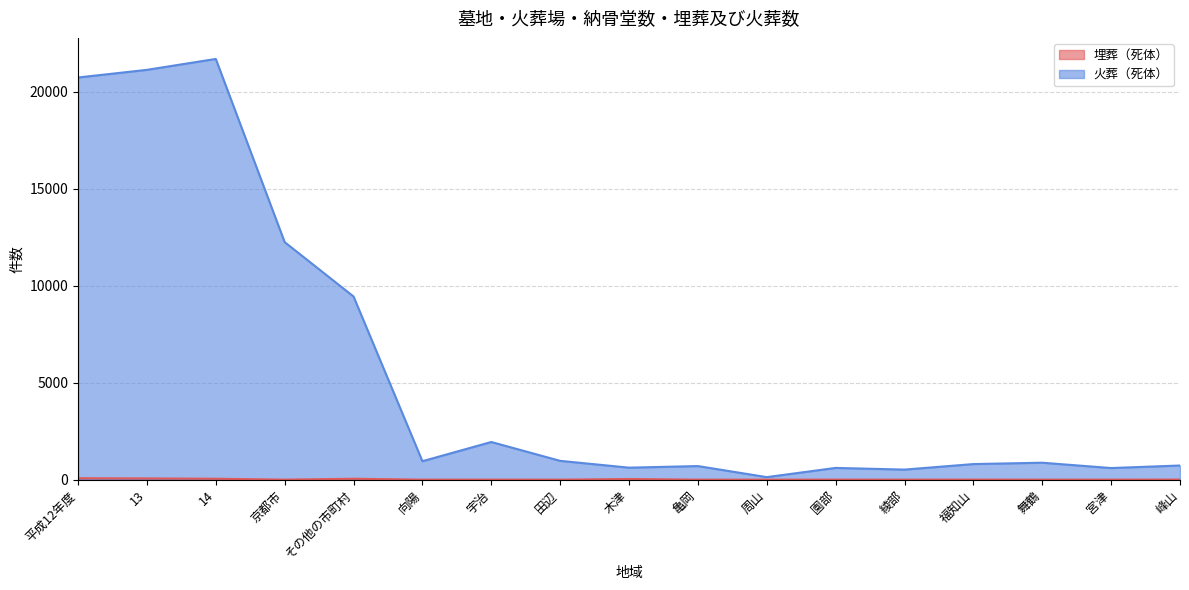

List the series in order of their peak value, lowest first.

埋葬（死体）, 火葬（死体）